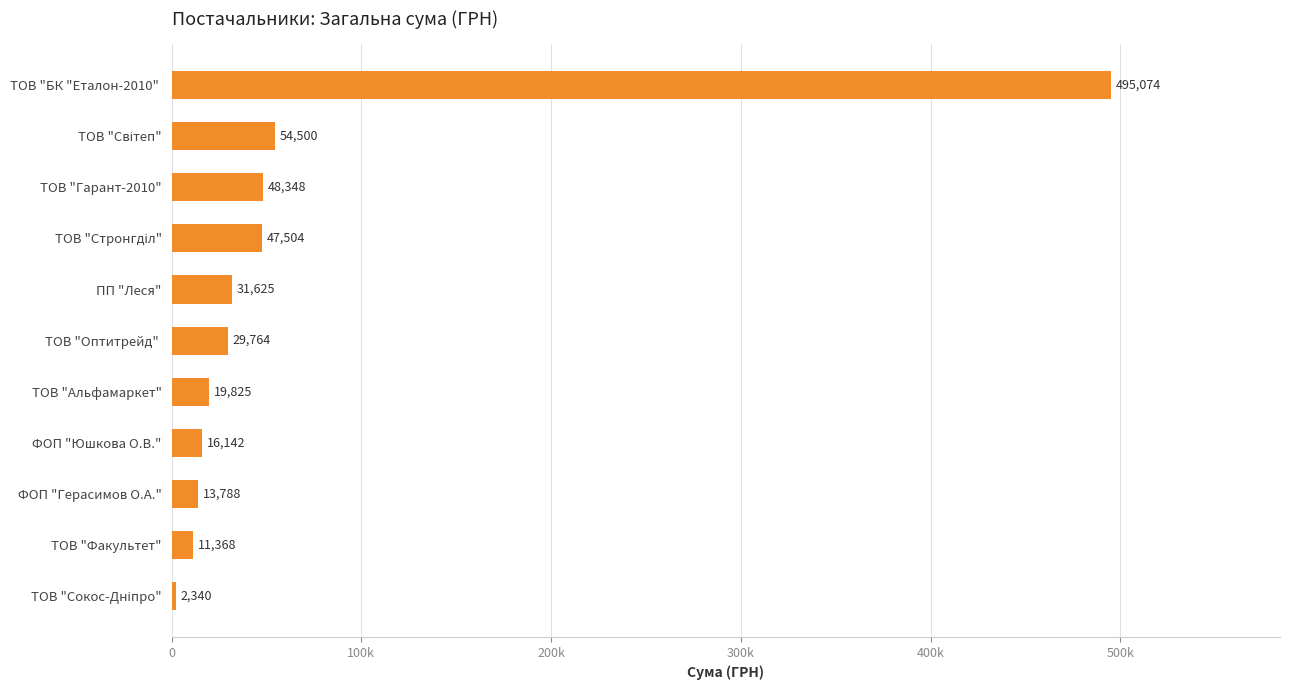

At which category does the chart reach its peak across all series?

ТОВ "БК "Еталон-2010" 